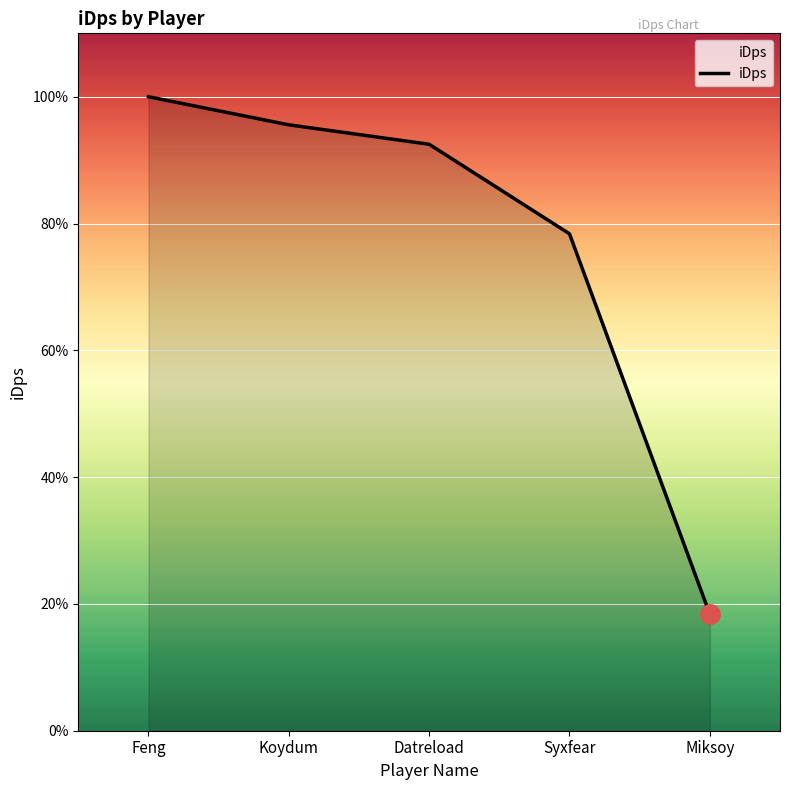

Does the chart display data point markers on the line(s)?

No